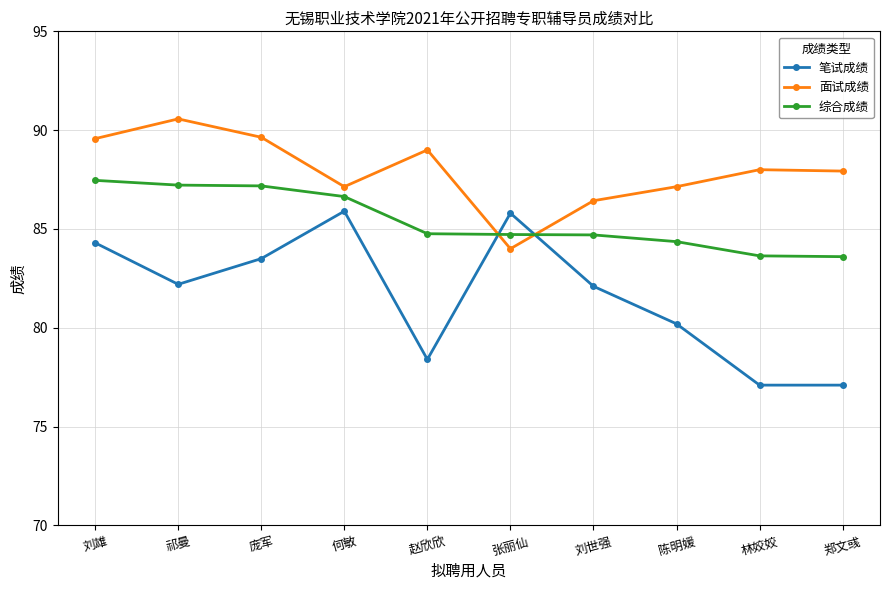

True or false: 面试成绩 and 笔试成绩 cross at least once.

True